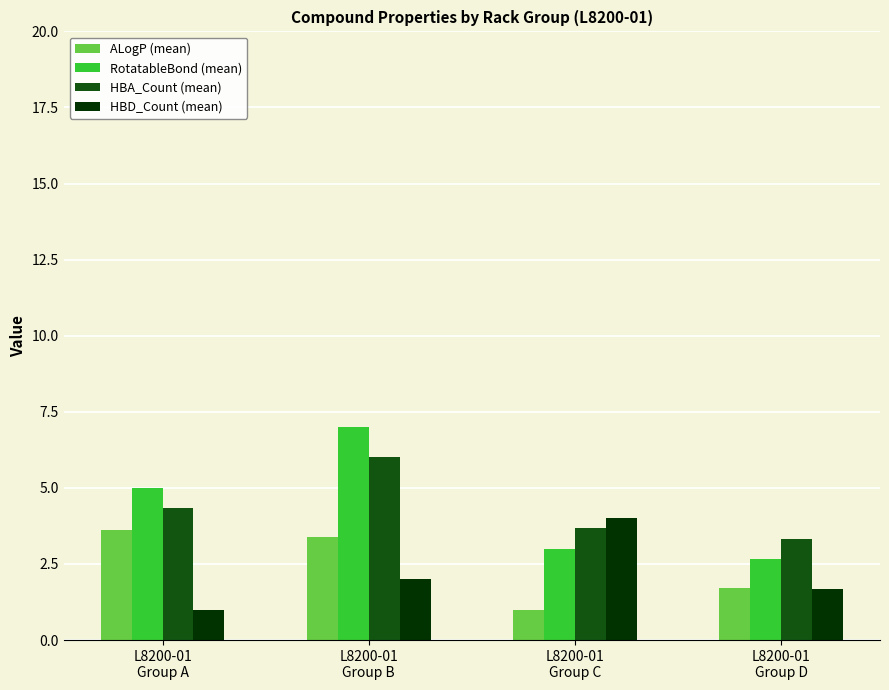

The HBA_Count (mean) series shows 3.3 at L8200-01
Group D. True or false?

True